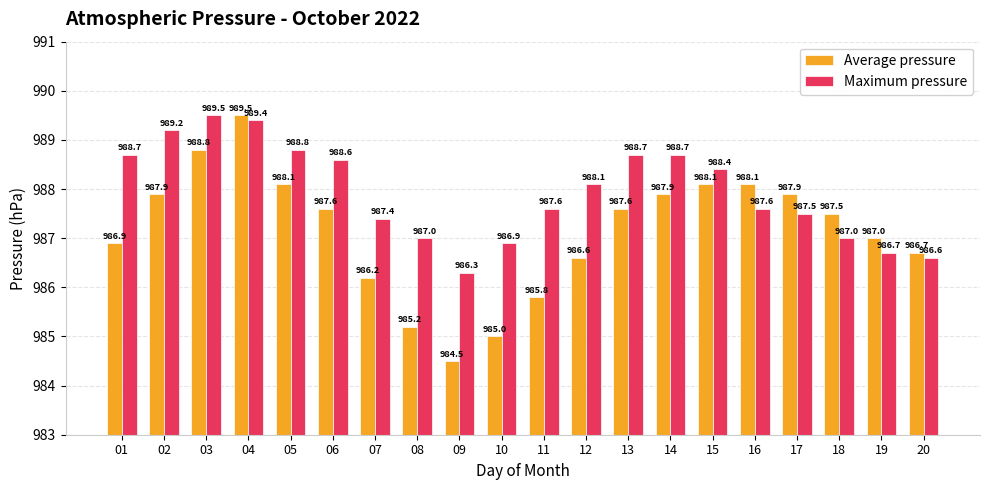

The value of Maximum pressure at 07 is 1626.4. True or false?

False